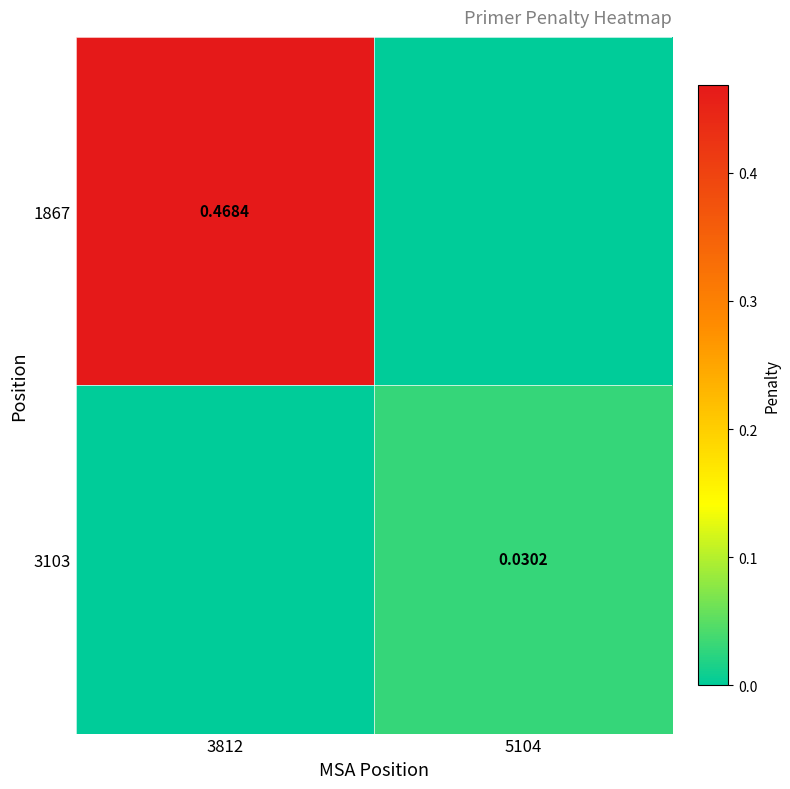

At which category is the sum across all series the highest?

3812